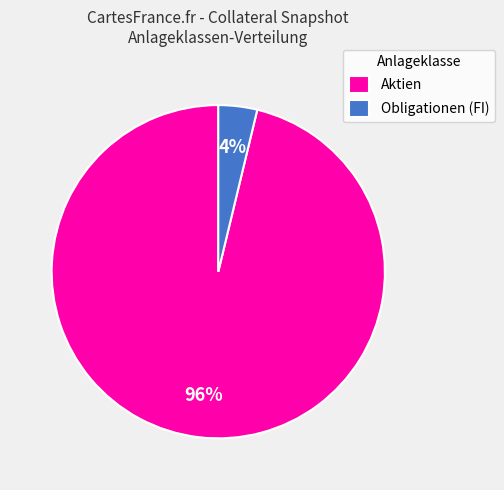

Which slice is the smallest?

Obligationen (FI)